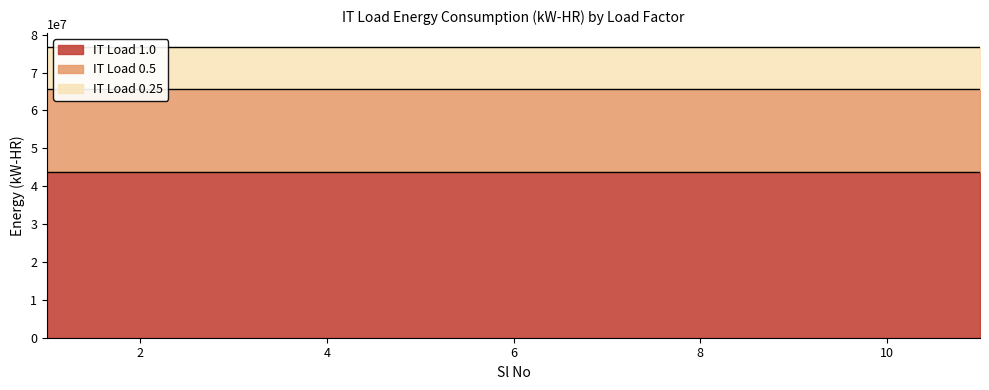

What is the sum of the IT Load 0.25 values at 4 and 1?

21900000